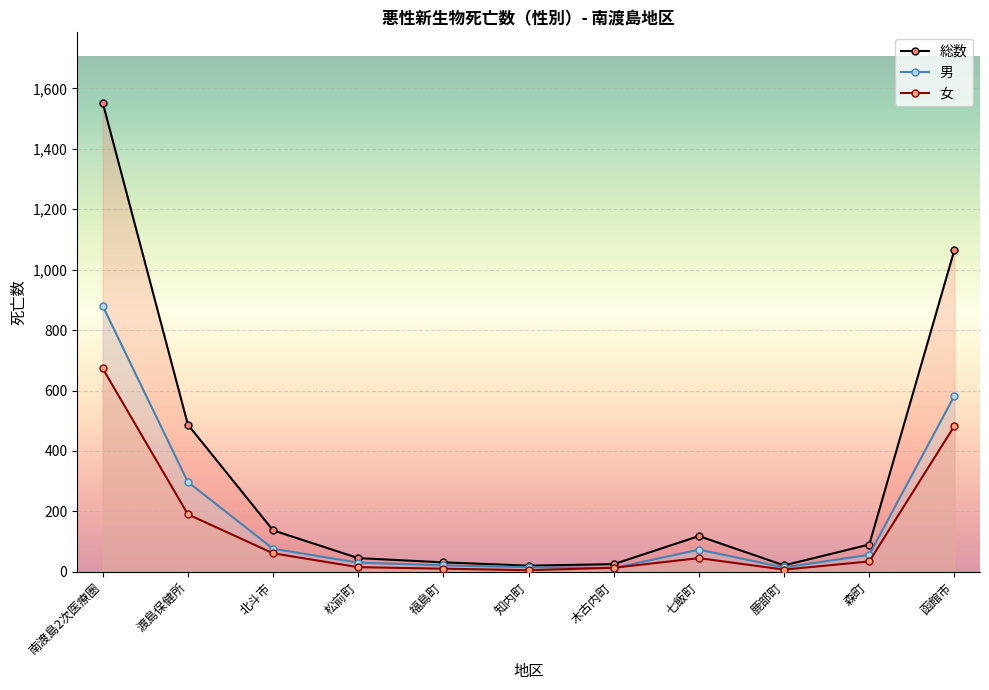

How many interior local peaks does the 総数 series have?

1